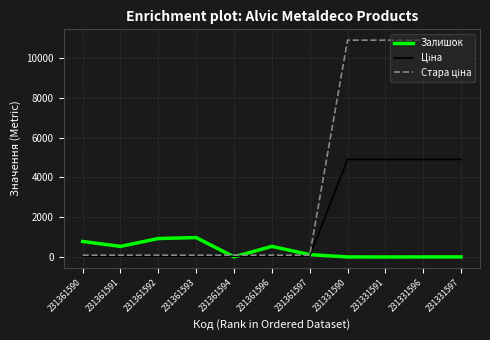

Is it true that Залишок equals 1618.6 at 231361592?

False